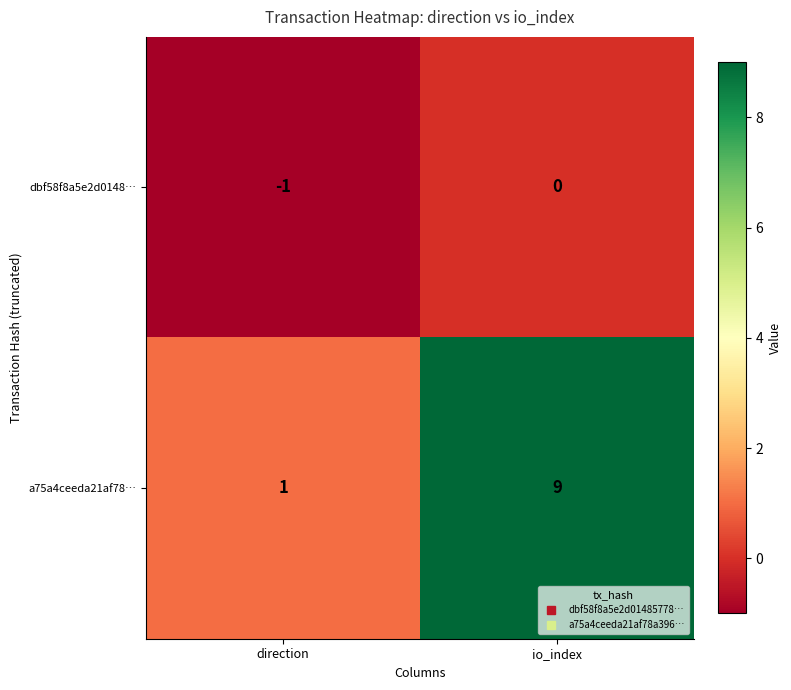

Where is a75a4ceeda21af78… nearest to the value 5?

direction